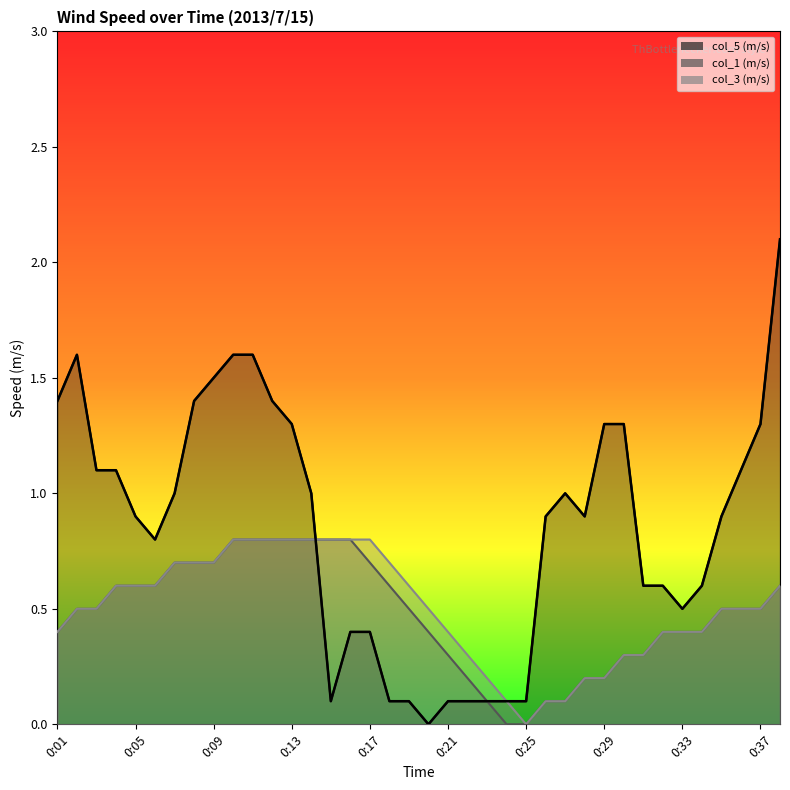

How many data points in col_1 (m/s) are above 0?

36